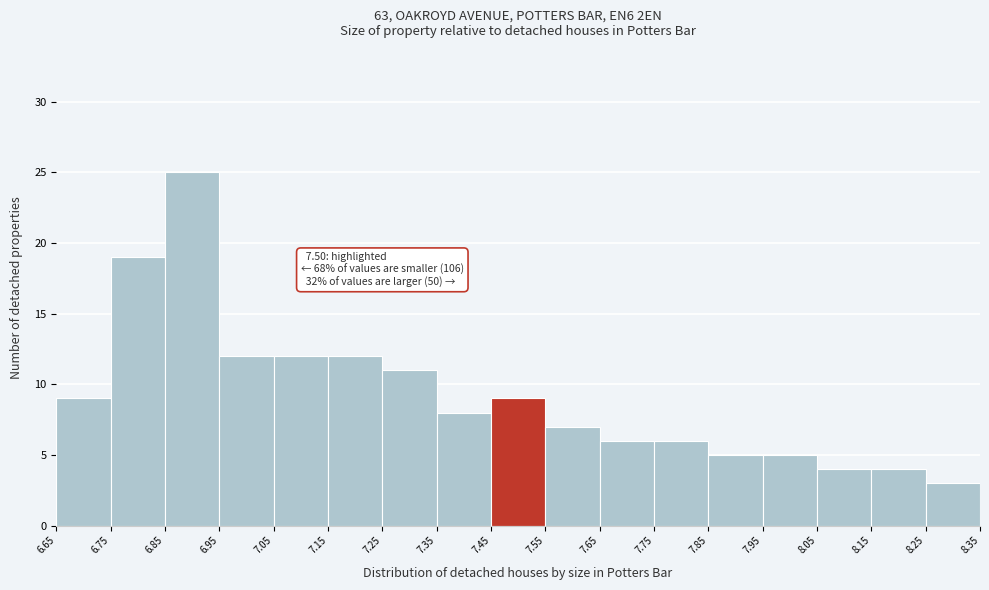

Which range on the x-axis has the tallest bar?

6.85 to 6.95